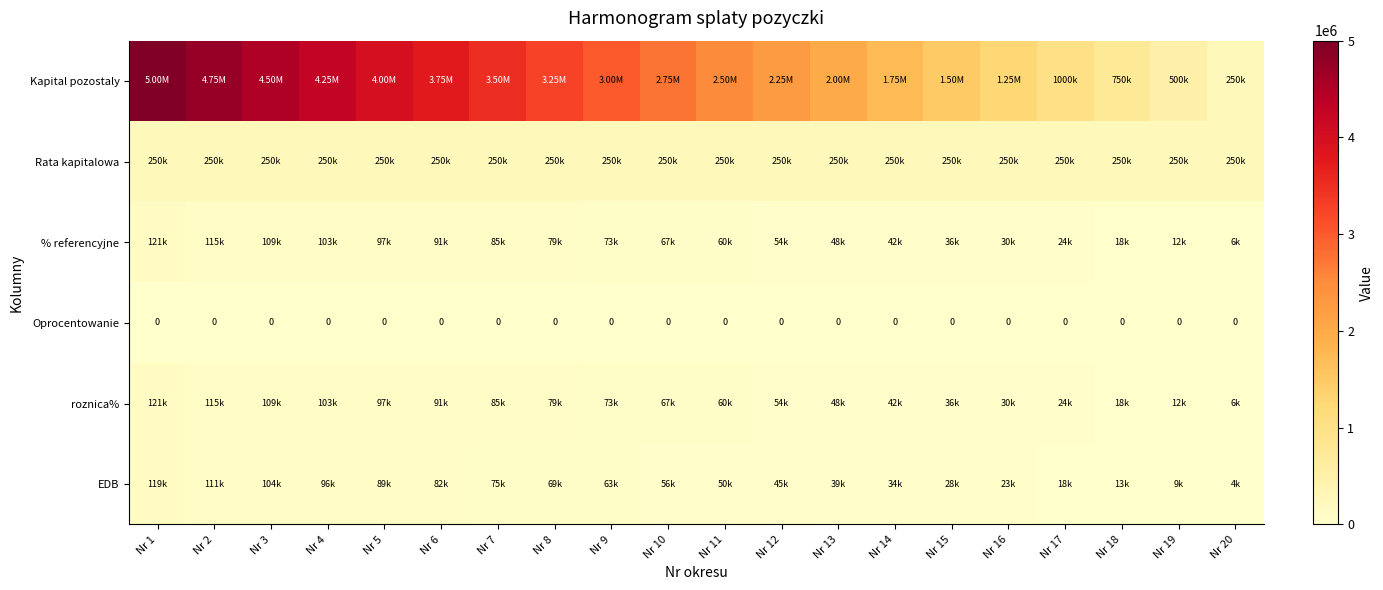

The value of Rata kapitalowa at Nr 17 is 250000. True or false?

True